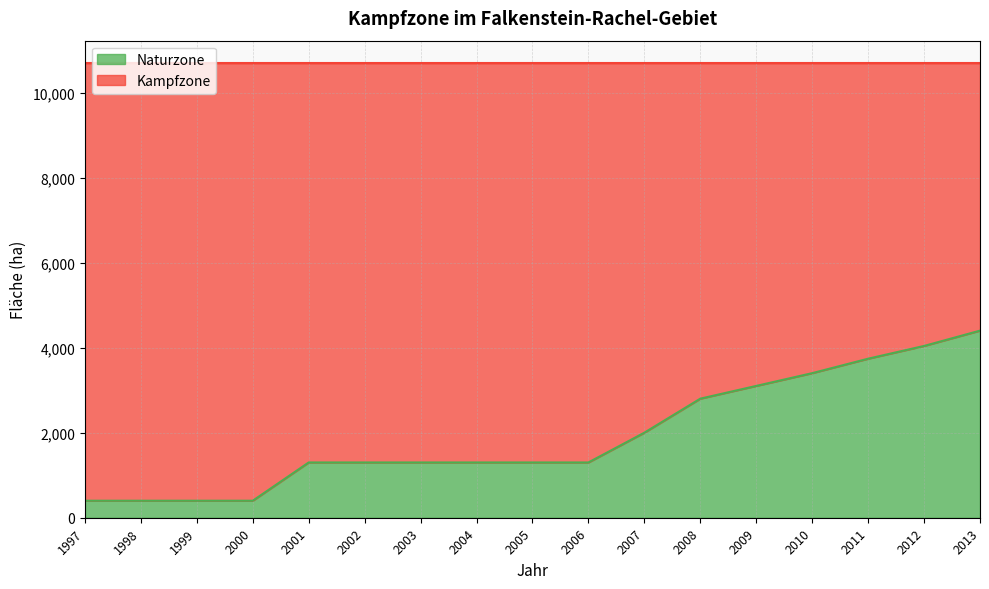

What is the value of the 17th point from the left?

4400